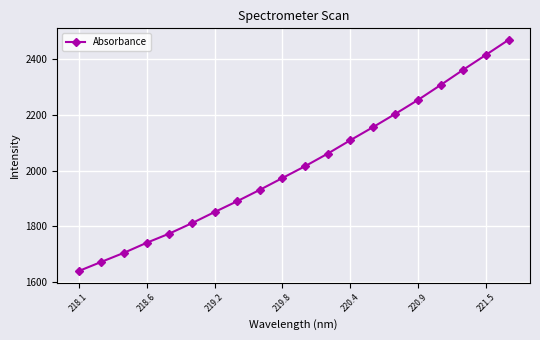

What is the average value?

2016.9